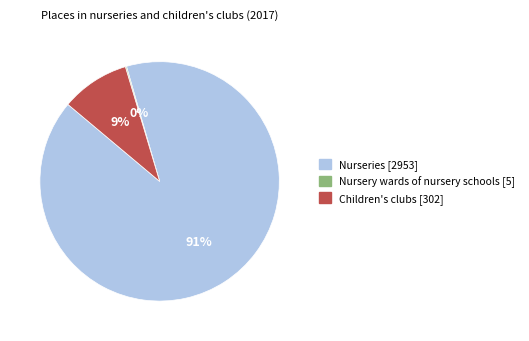

Is it true that Nurseries [2953] is 91% of the pie?

True